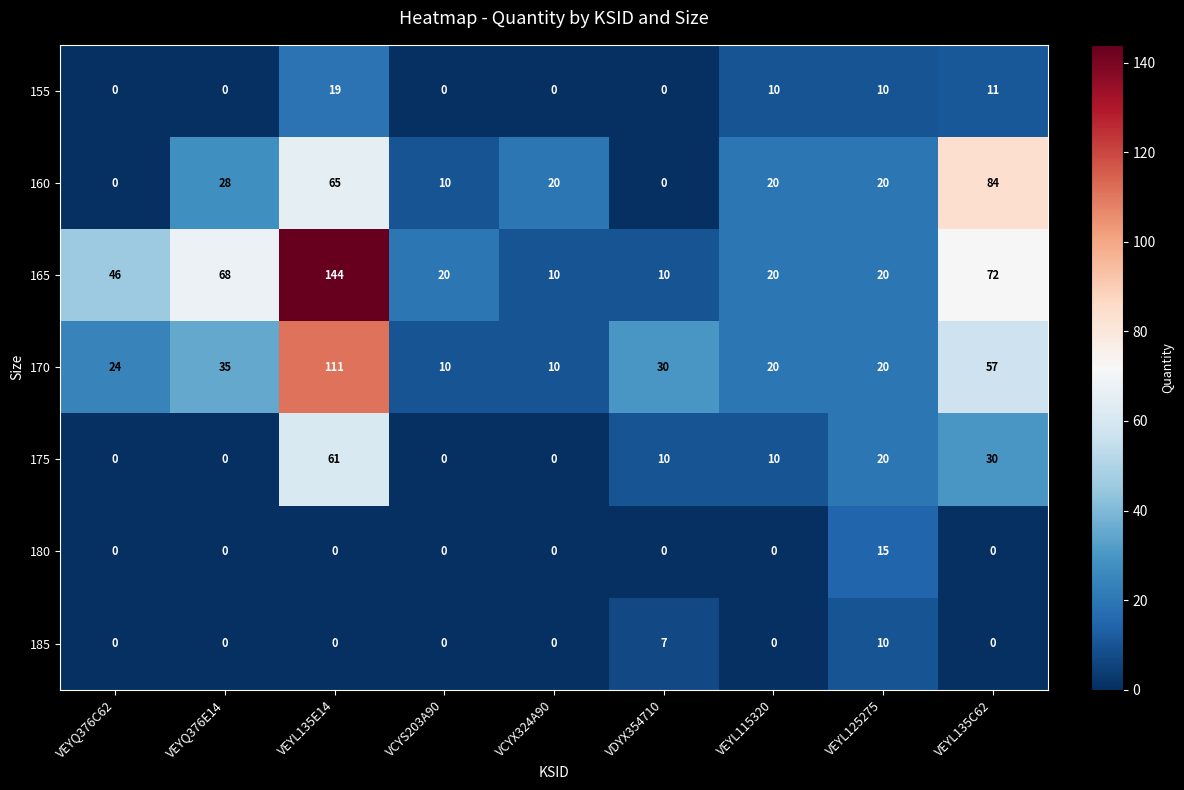

List the series in order of their peak value, lowest first.

185, 180, 155, 175, 160, 170, 165